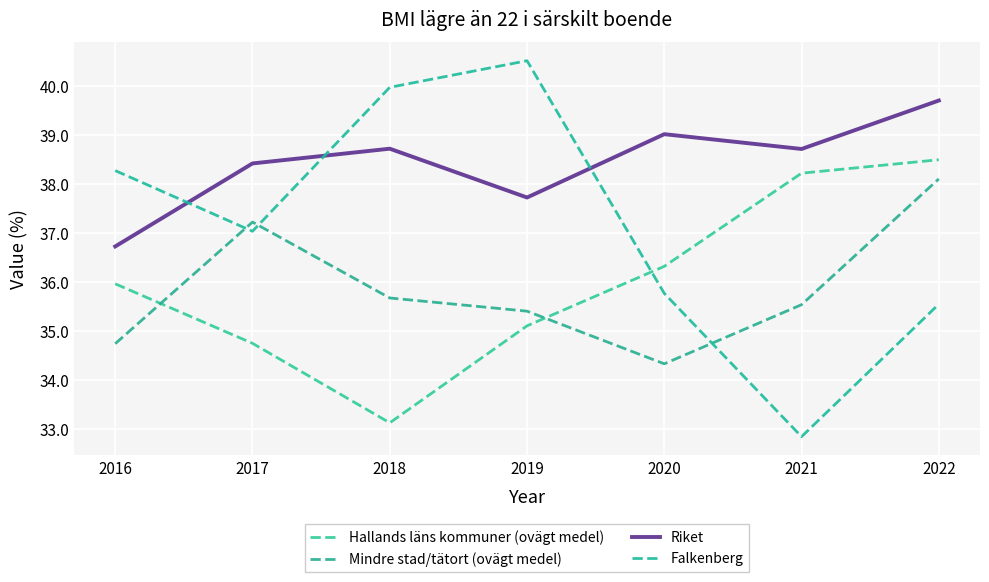

The value of Riket at 2020 is 39.0. True or false?

True